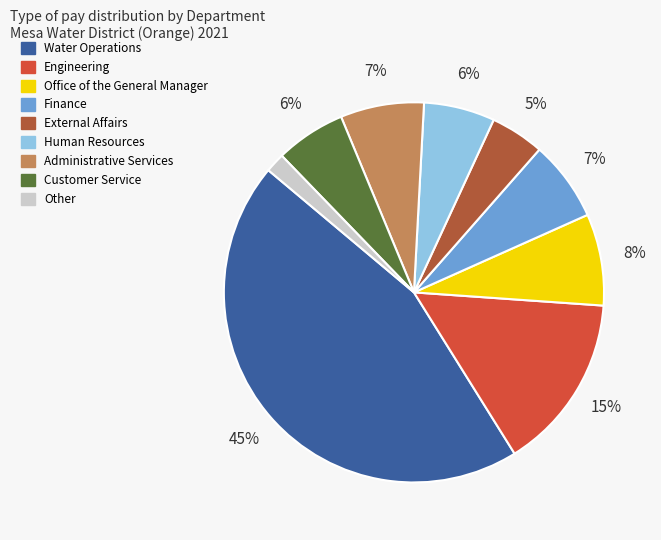

To the nearest percent, what is the difference between the largest and smallest slice percentages?

43%